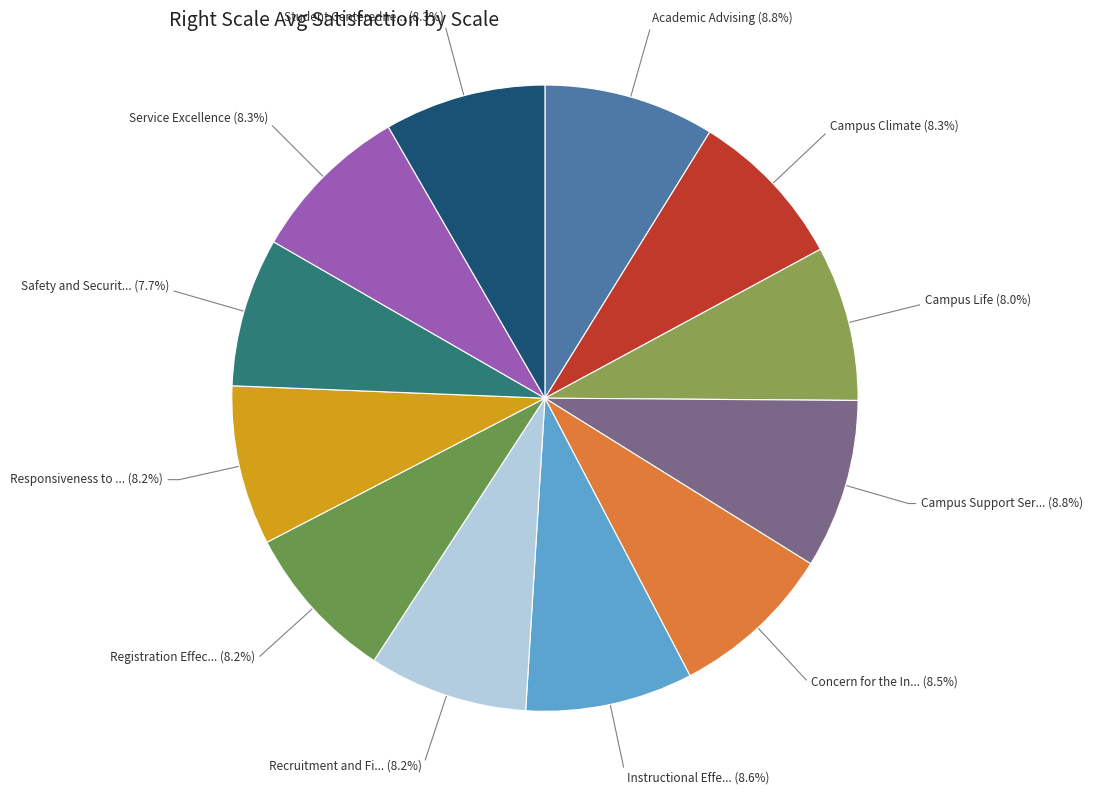

How many slices are in this pie chart?

12